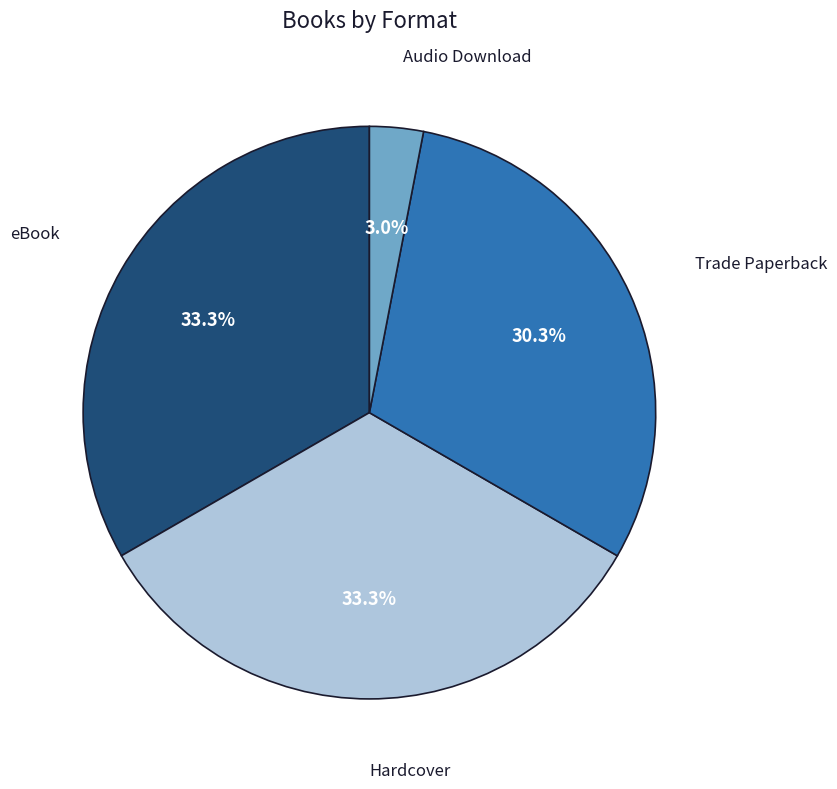

Is there any slice that represents more than half of the pie?

No